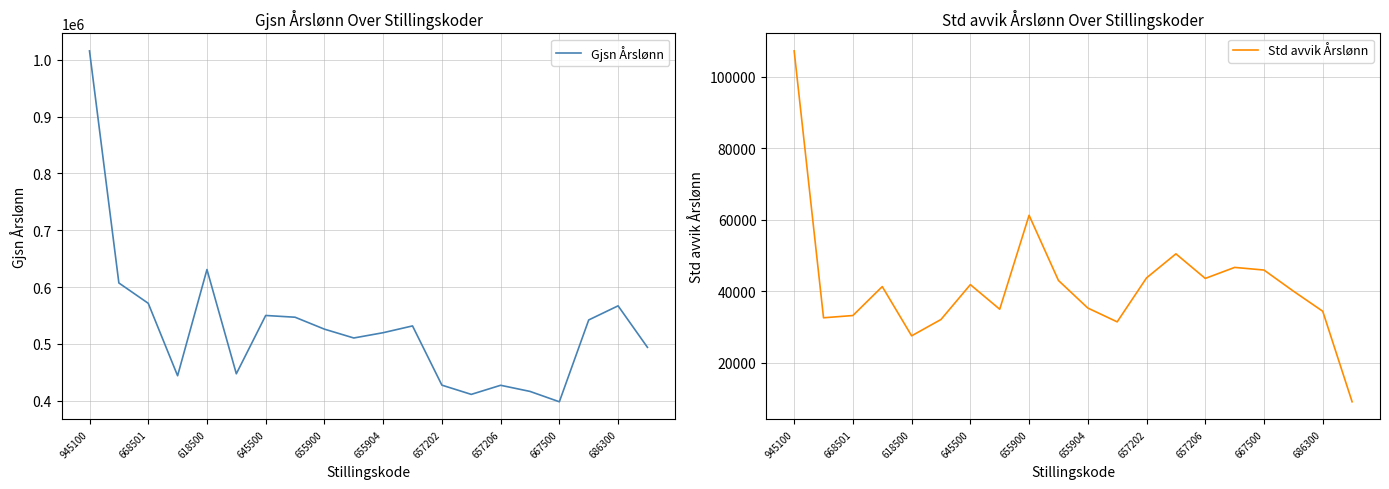

True or false: Gjsn Årslønn and Std avvik Årslønn intersect in this chart.

False